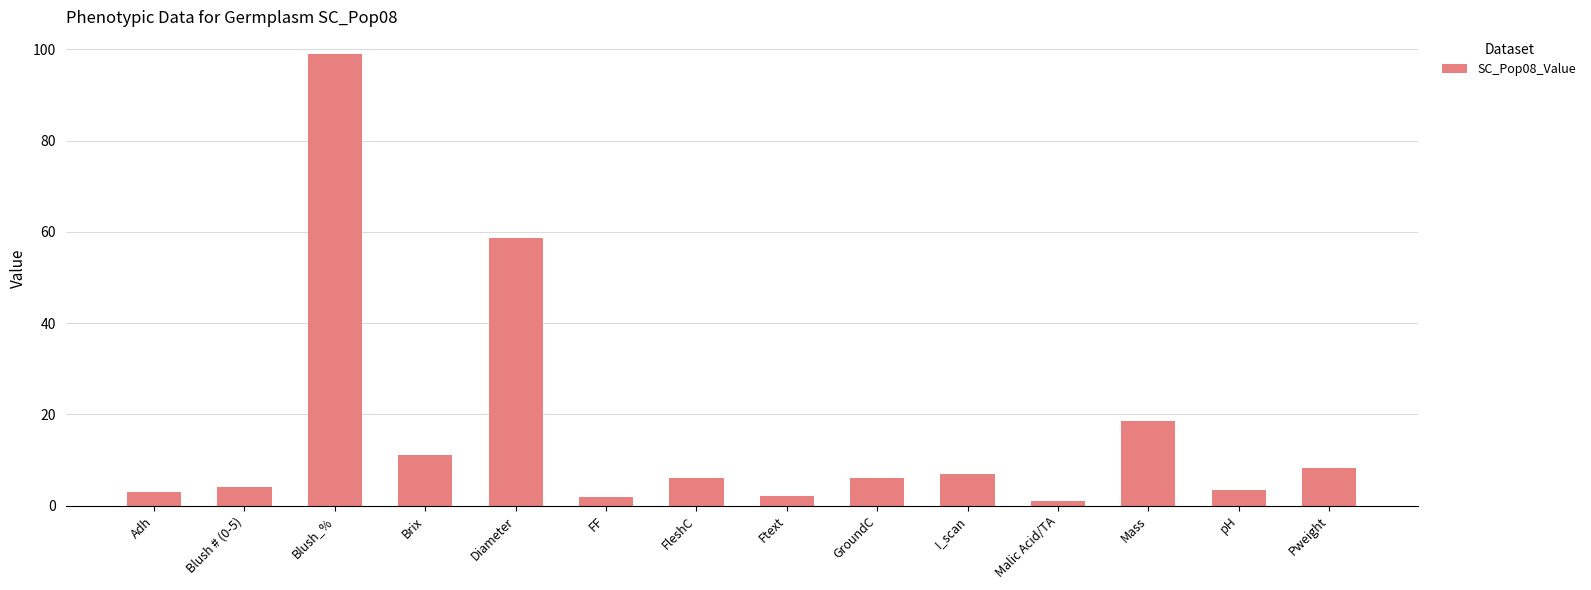

What is the minimum value shown in the chart?

1.0